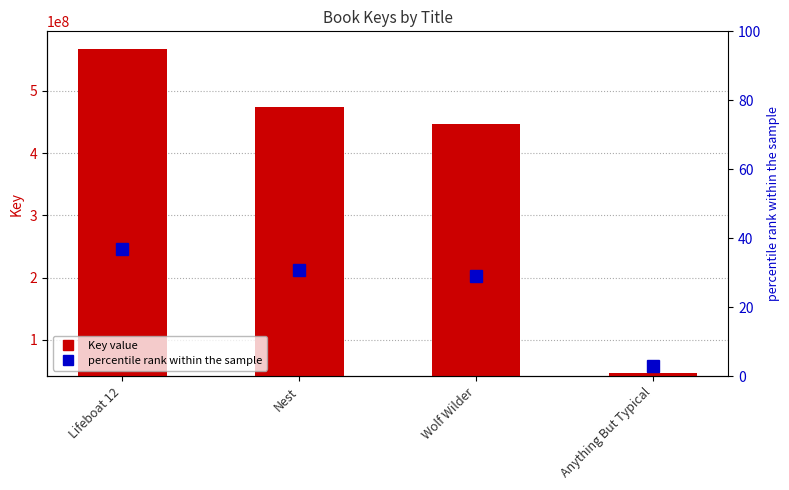

At which label is Key closest to 306947791?

Wolf Wilder